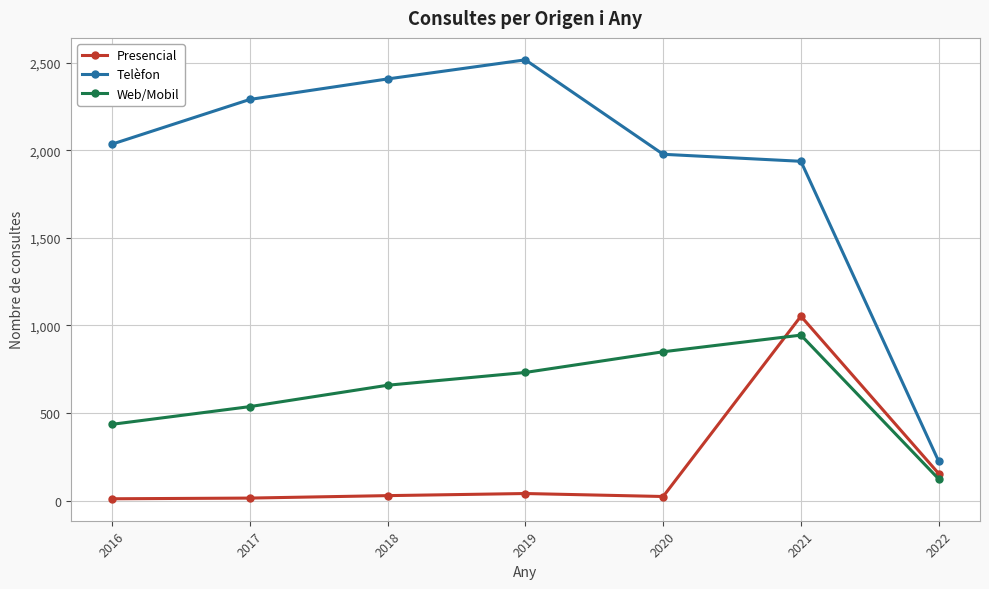

Between 2016 and 2017, which series saw the biggest shift?

Telèfon